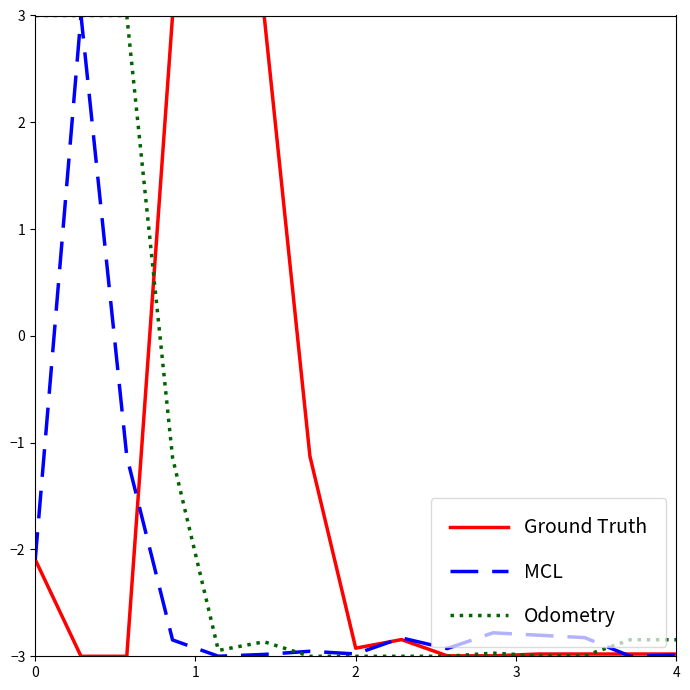

What is the minimum value for Odometry?

-3.0